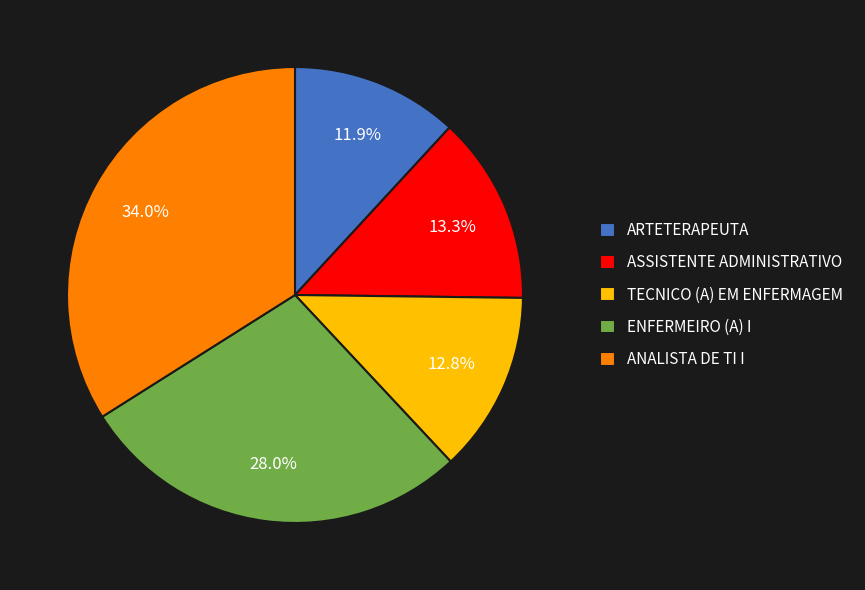

Between ANALISTA DE TI I and ENFERMEIRO (A) I, which is larger?

ANALISTA DE TI I